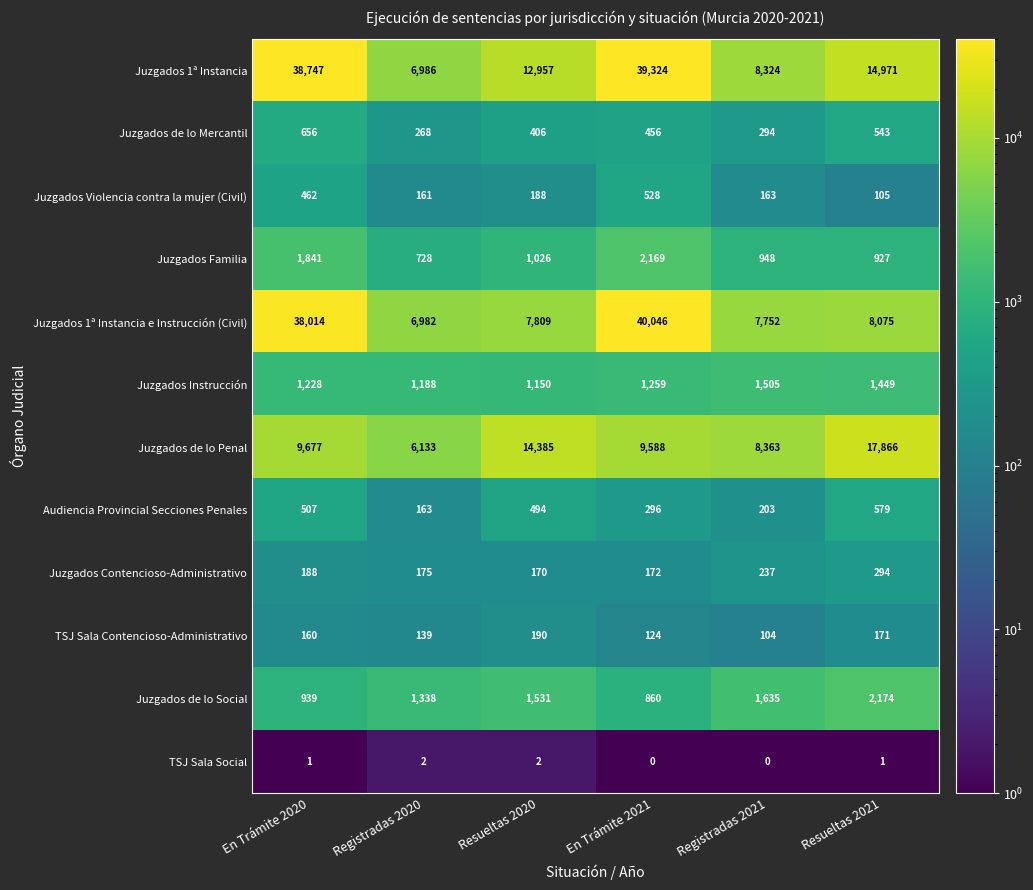

Rank the series by their maximum value, from lowest to highest.

TSJ Sala Social, TSJ Sala Contencioso-Administrativo, Juzgados Contencioso-Administrativo, Juzgados Violencia contra la mujer (Civil), Audiencia Provincial Secciones Penales, Juzgados de lo Mercantil, Juzgados Instrucción, Juzgados Familia, Juzgados de lo Social, Juzgados de lo Penal, Juzgados 1ª Instancia, Juzgados 1ª Instancia e Instrucción (Civil)